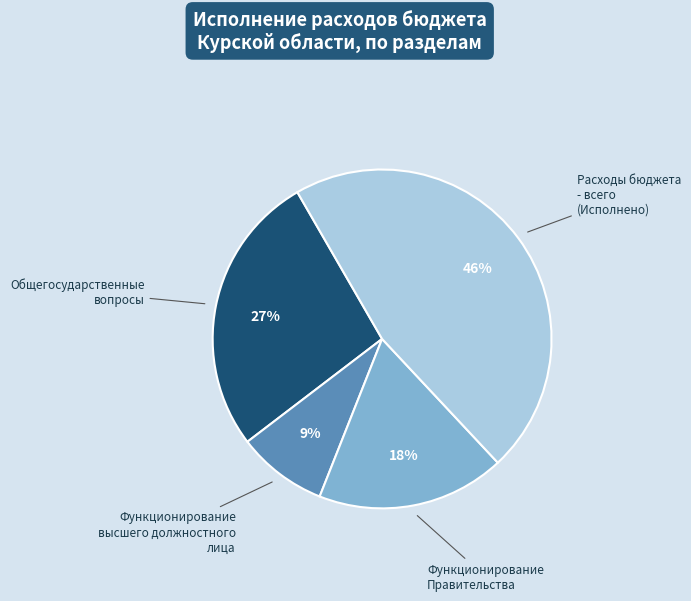

What percentage is the Расходы бюджета - всего (Исполнено) slice, to the nearest percent?

46%